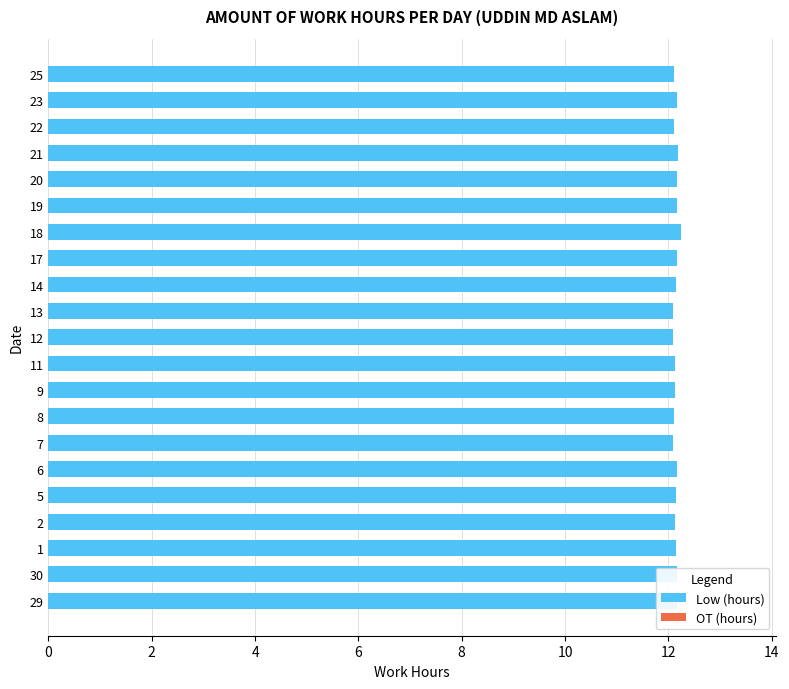

What is the ratio of the value at 6 to the value at 21?

1.0